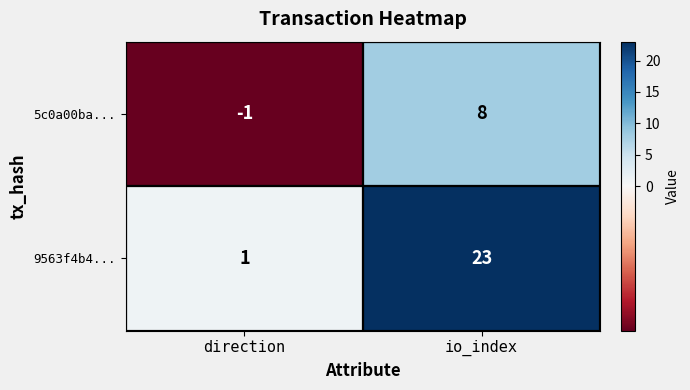

Is it true that 5c0a00ba... equals -1 at direction?

True